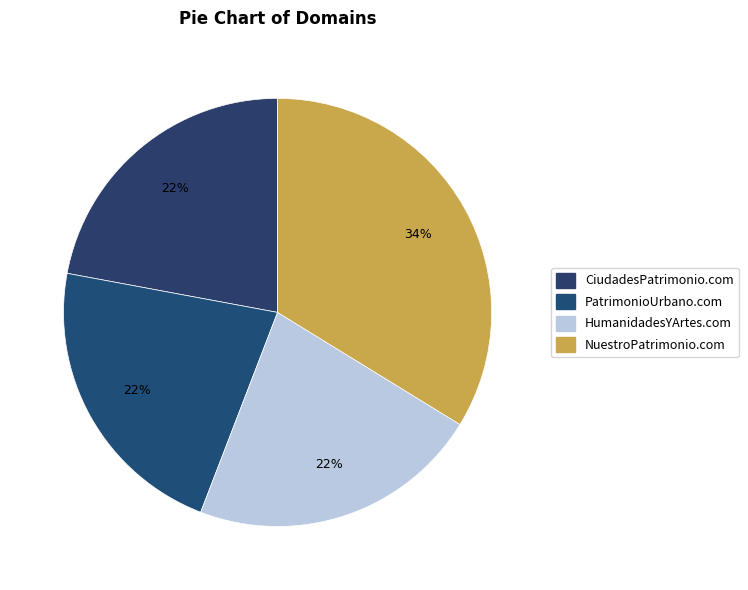

Combined, do CiudadesPatrimonio.com and HumanidadesYArtes.com account for over 50%?

No